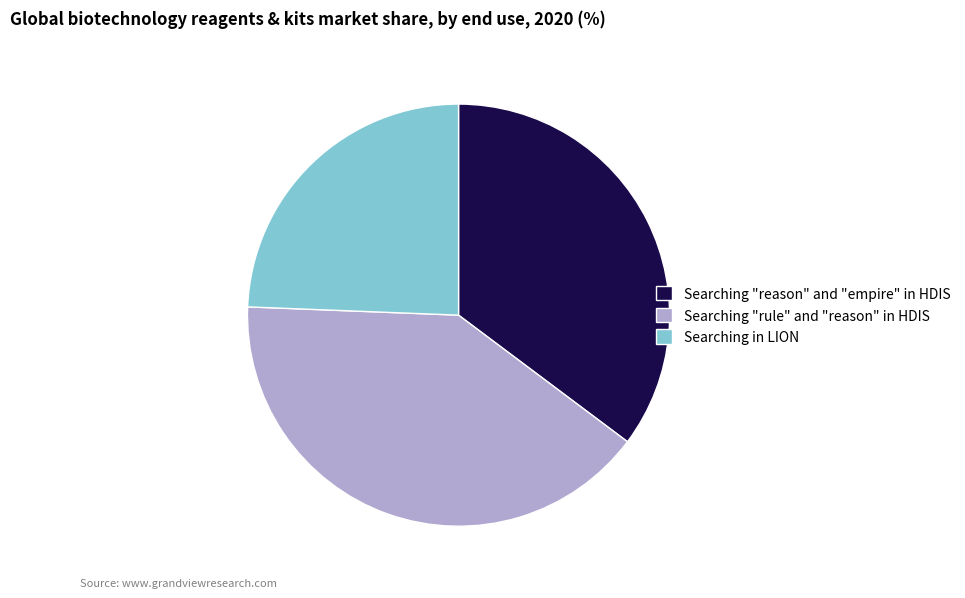

Is there any slice that represents more than half of the pie?

No